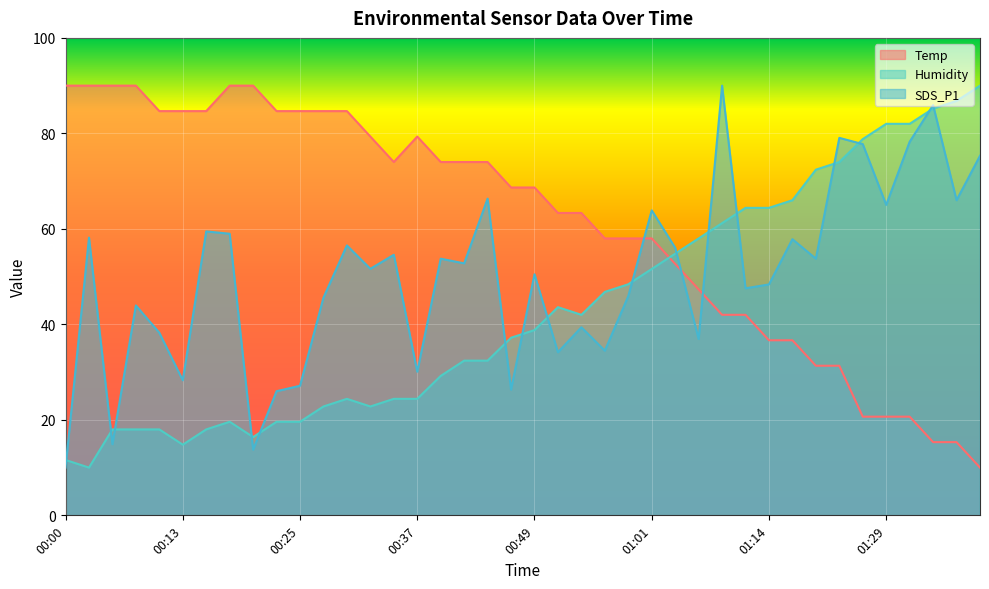

What is the difference between the highest and lowest values at 00:15?

66.7